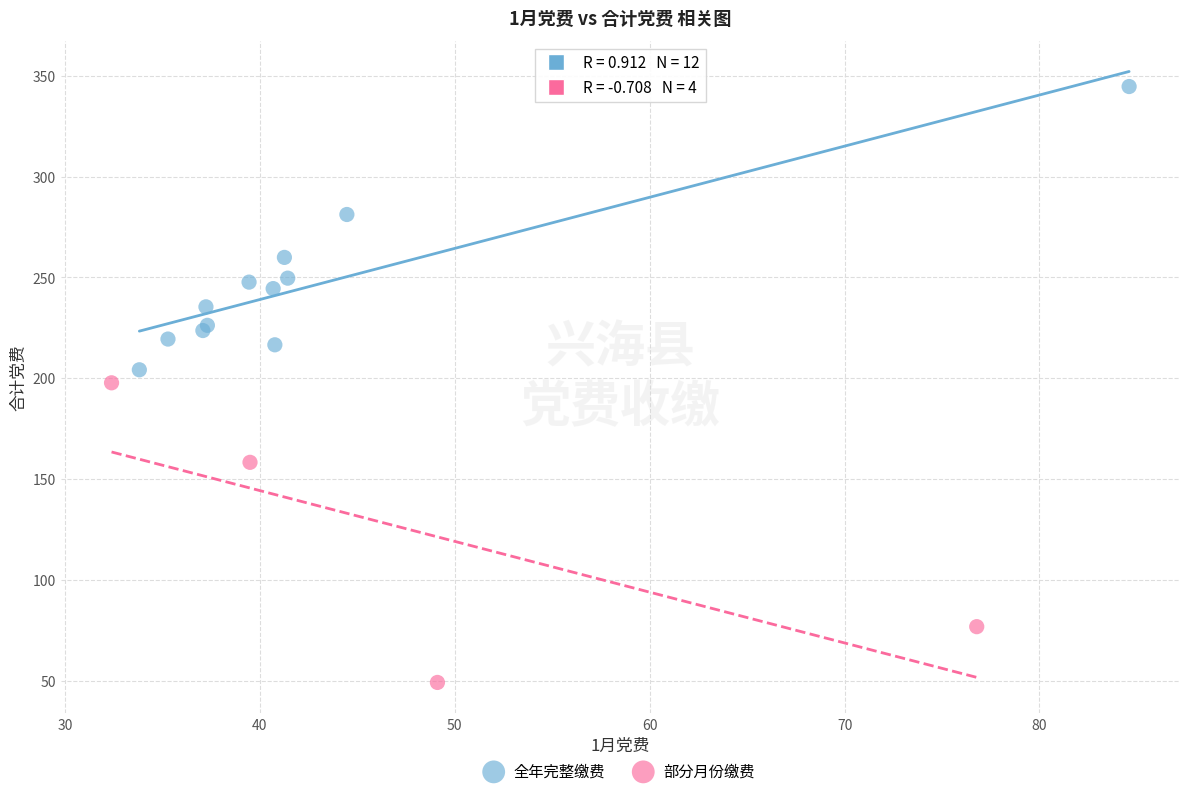

Which series contains the lowest Y value?

部分月份缴费